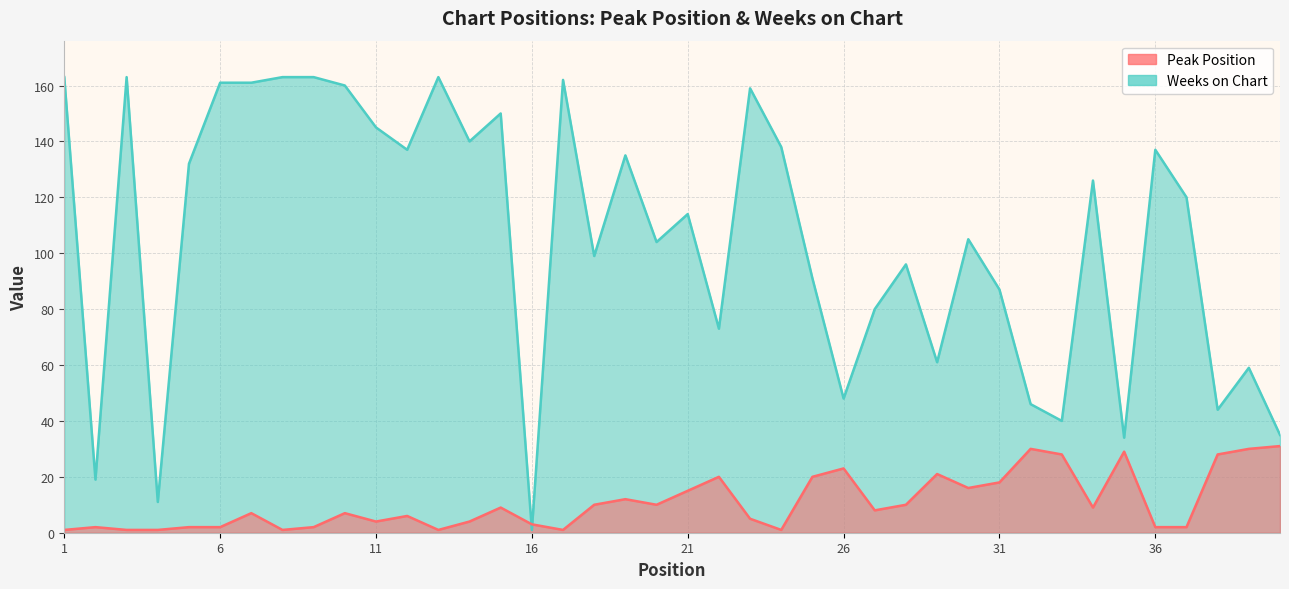

What is the sum of all Weeks on Chart values?

4225